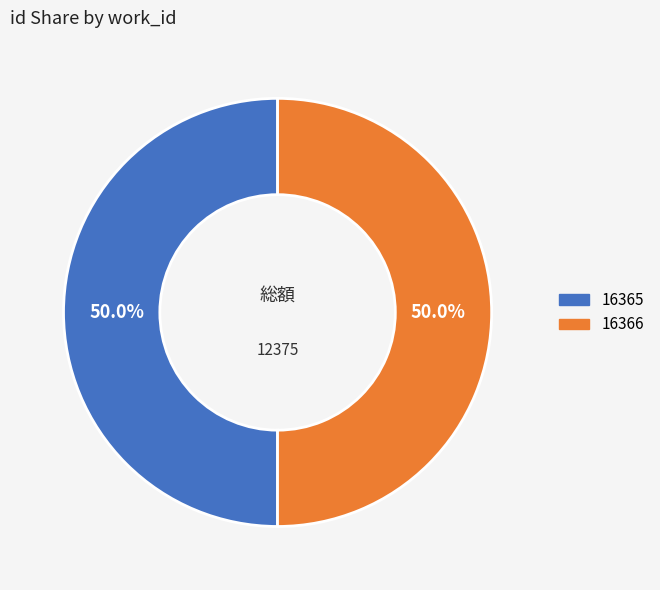

To the nearest percent, what percentage of the pie is 16365?

50%